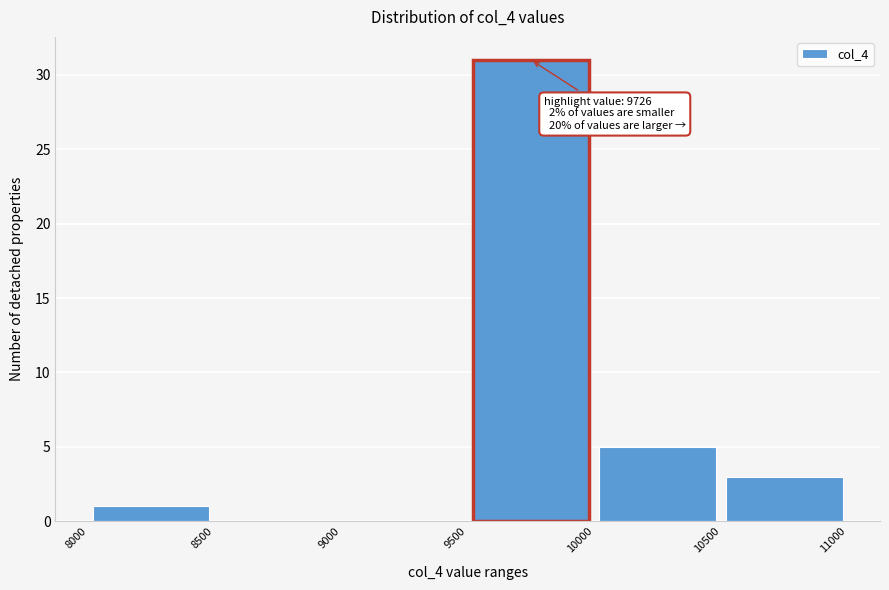

Which range on the x-axis has the tallest bar?

9500 to 10000